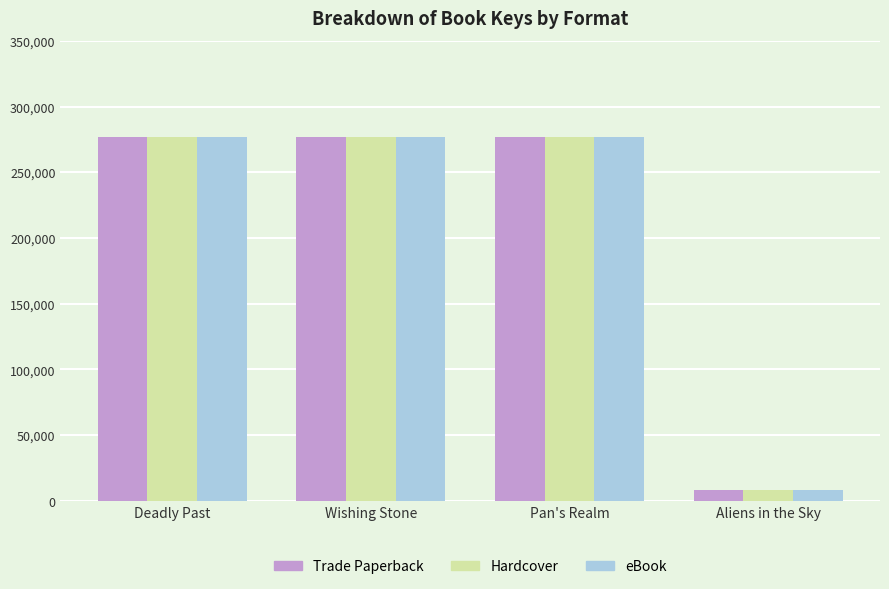

What value does the Hardcover series have at Aliens in the Sky?

7994